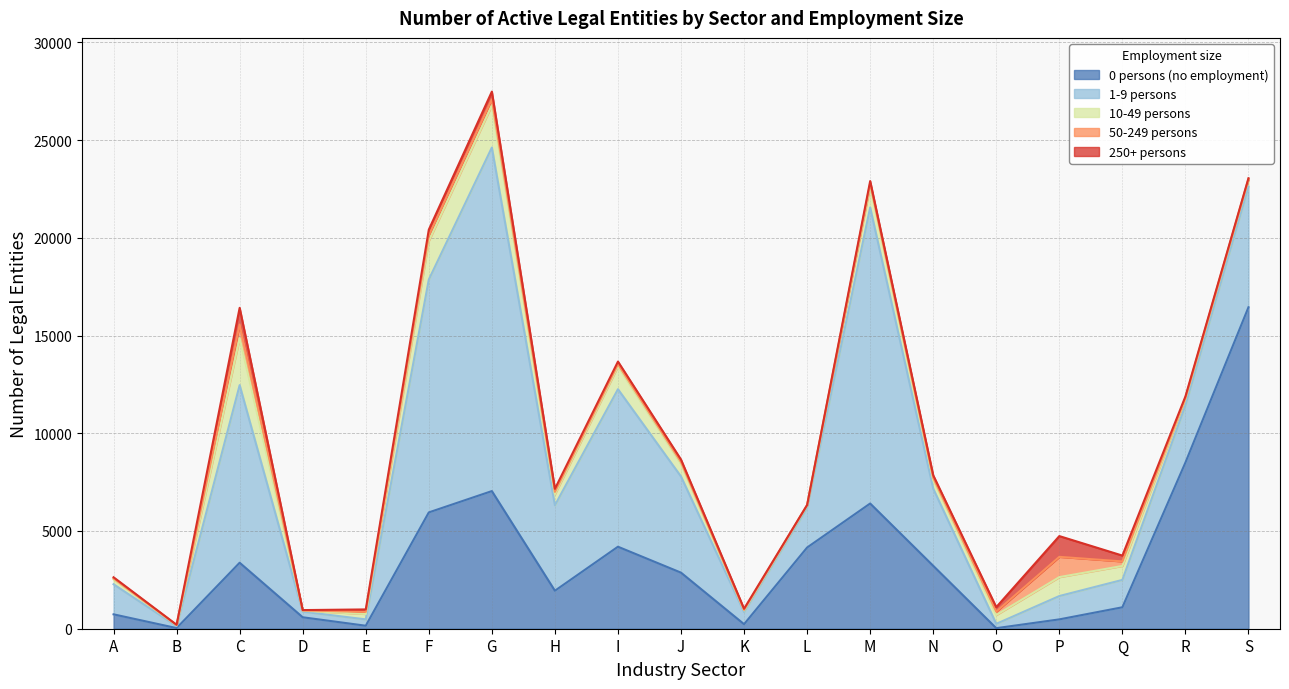

True or false: 50-249 persons has a value of 10 at L.

True